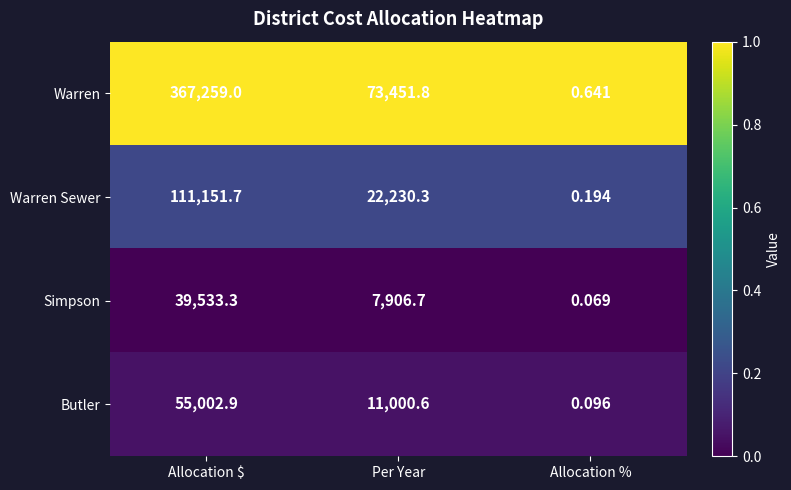

Which series has the largest total across all categories?

Warren